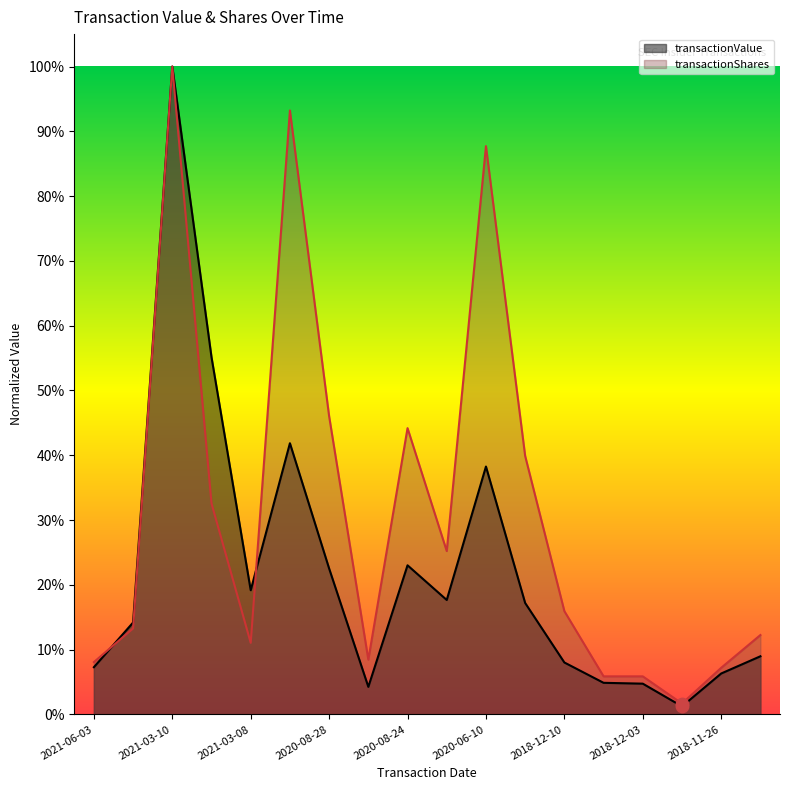

At which category is the sum across all series the highest?

2021-03-10